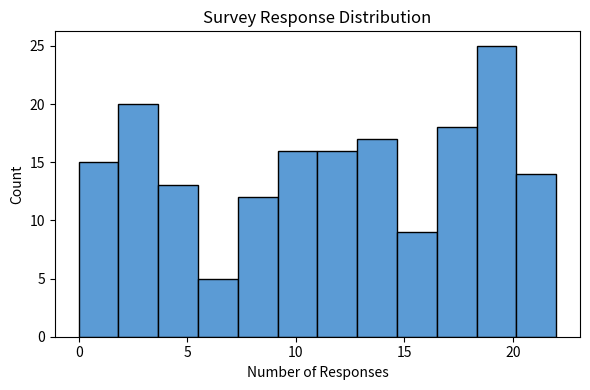

Around what value on the x-axis is the tallest bar? Give the approximate position of its centre, as read against the axis.

19.5